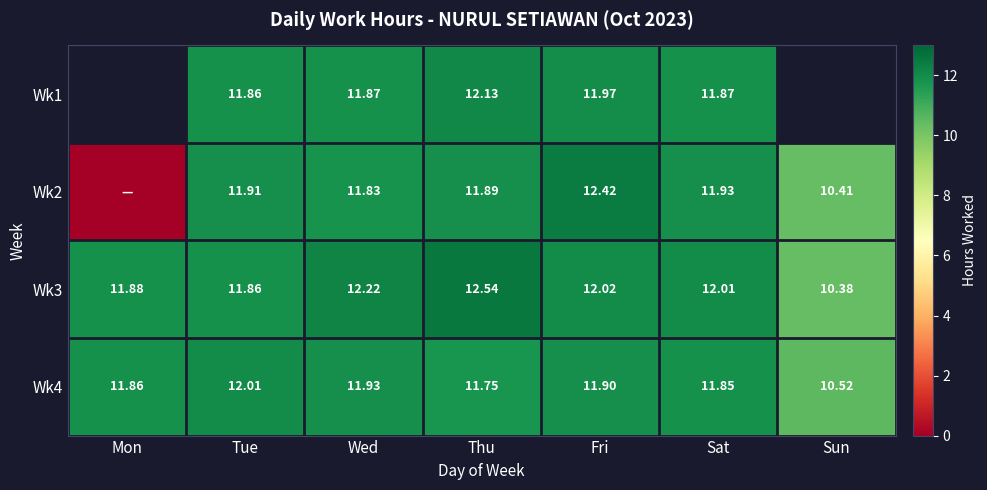

At which label does Wk4 first exceed 11?

Mon